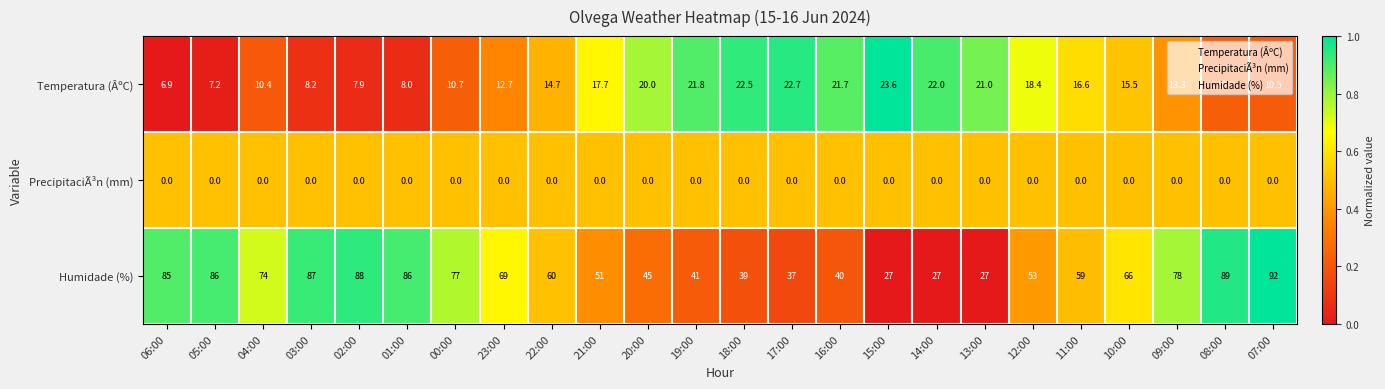

Rank the series at 01:00 from lowest to highest value.

PrecipitaciÃ³n (mm), Temperatura (ÂºC), Humidade (%)